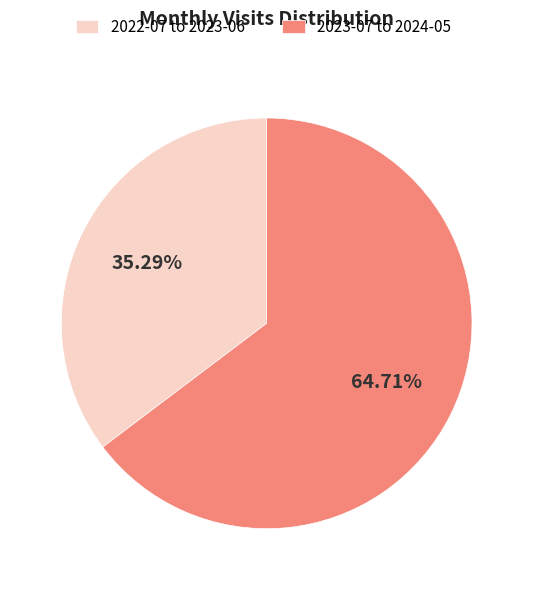

Rank the categories by value from highest to lowest.

2023-07 to 2024-05, 2022-07 to 2023-06